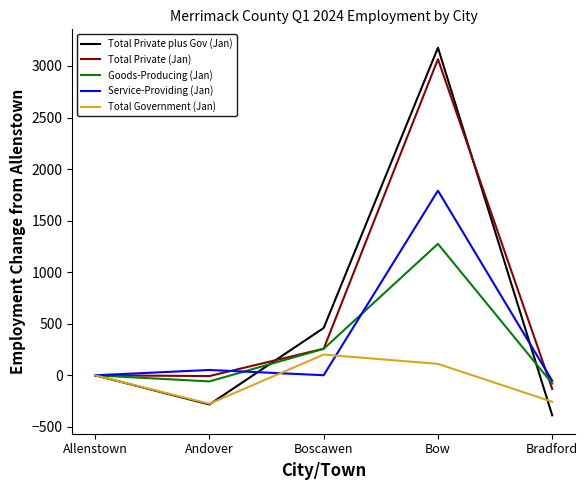

Between Allenstown and Bradford, which series saw the biggest shift?

Total Private plus Gov (Jan)